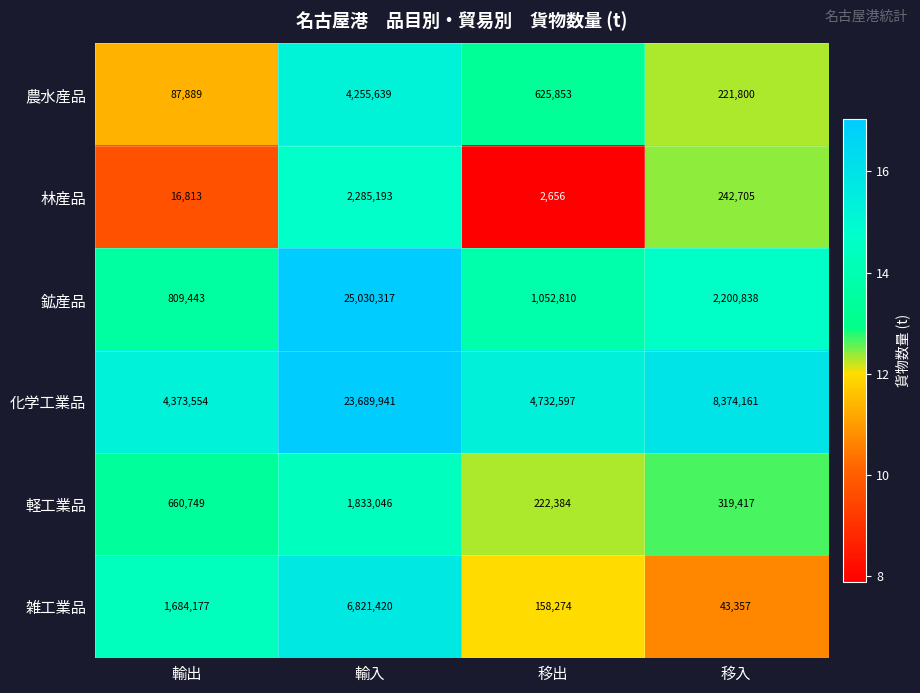

At which category is the sum across all series the highest?

輸入